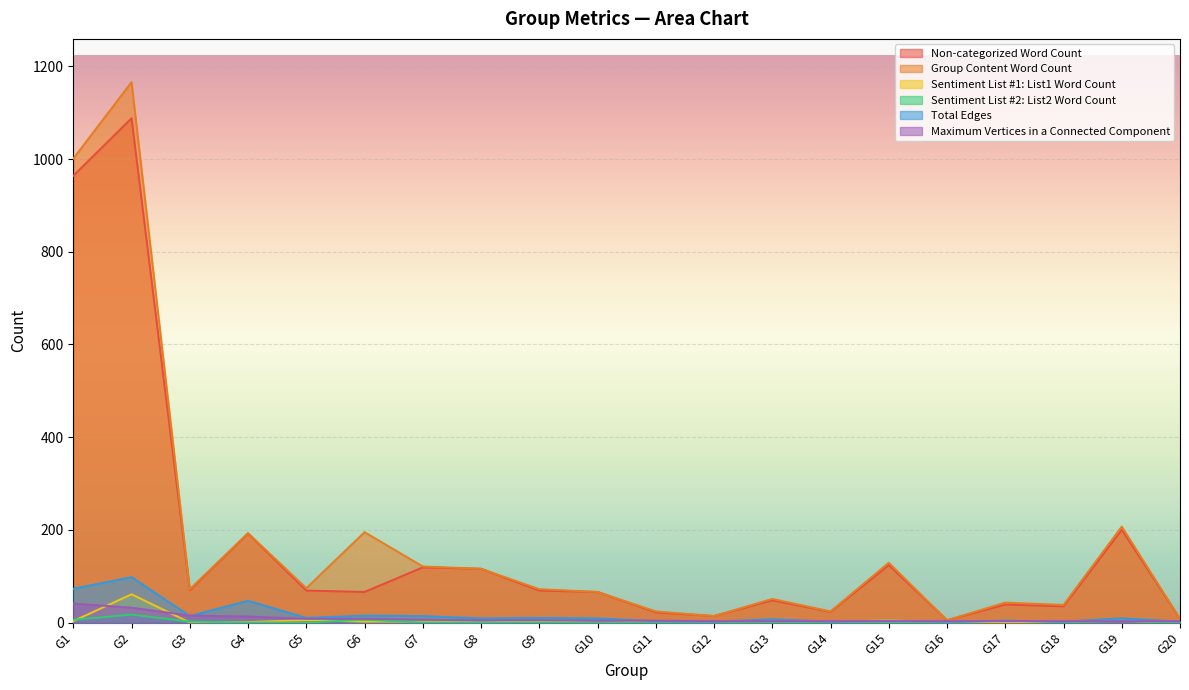

What is the difference between the maximum and minimum values in the Group Content Word Count series?

1161